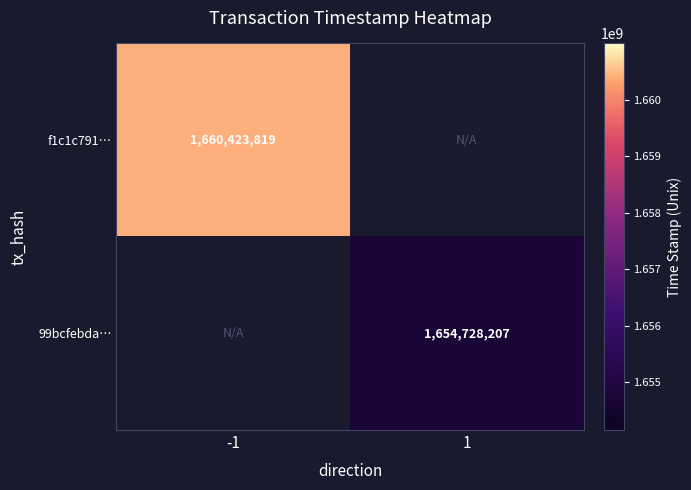

At which category does the chart reach its peak across all series?

-1